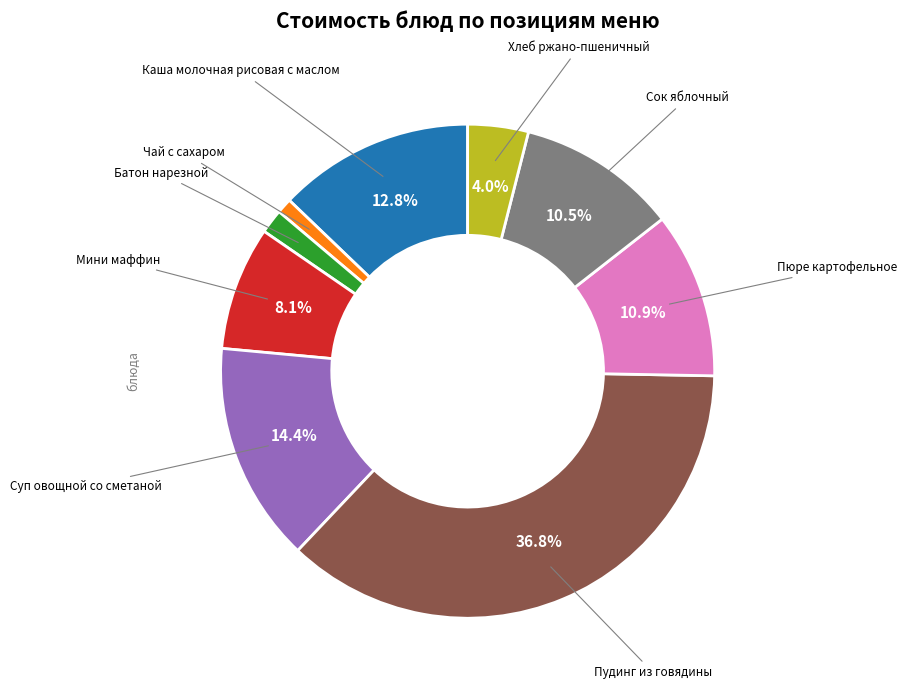

Does any single category account for the majority?

No